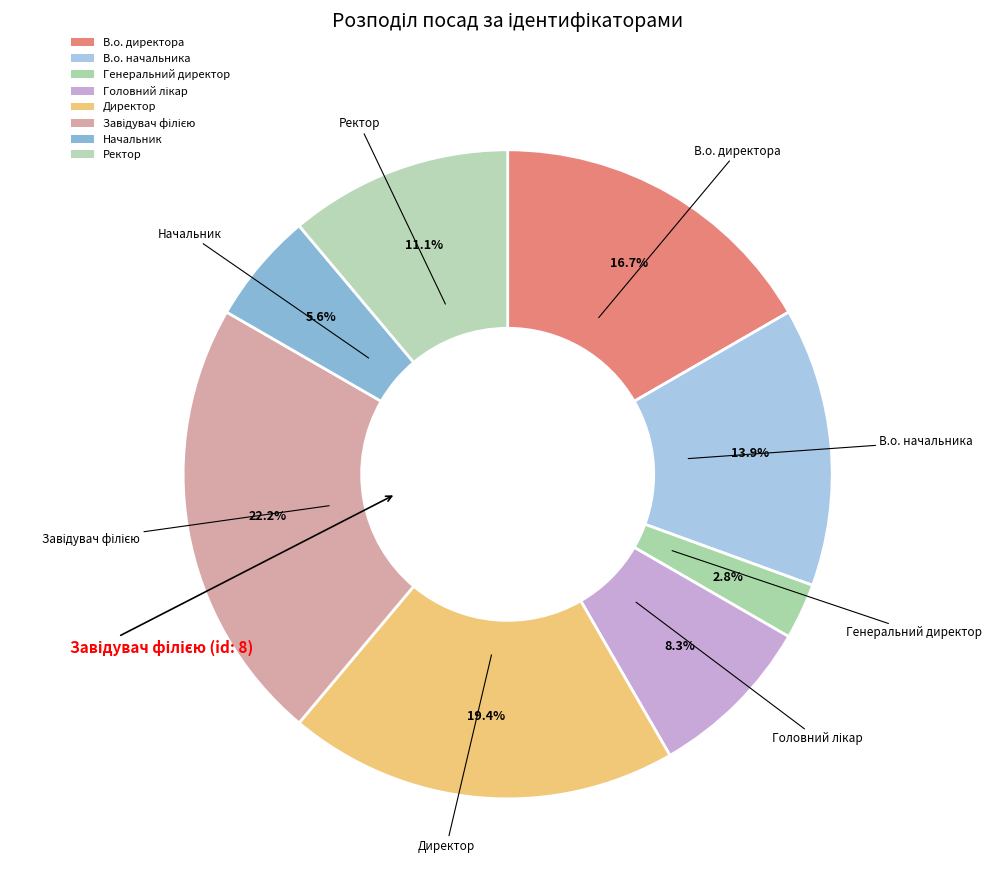

Is it true that Начальник is 1% of the pie?

False